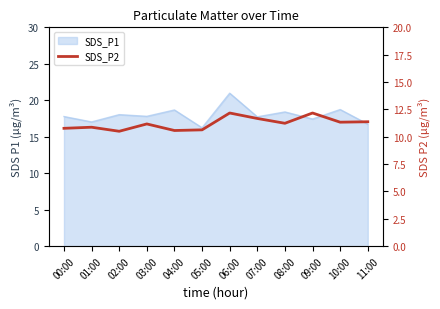

Where does the data first go above 11?

03:00